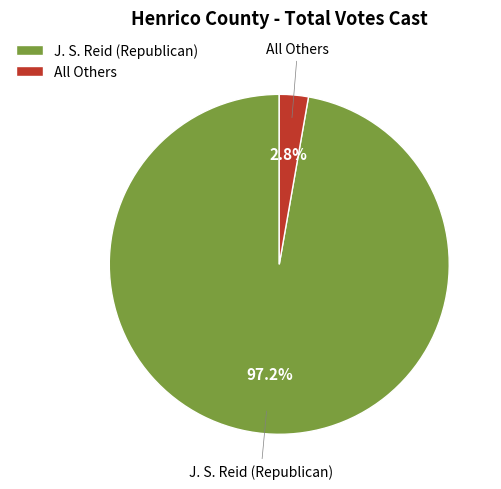

Which category accounts for the majority?

J. S. Reid (Republican)